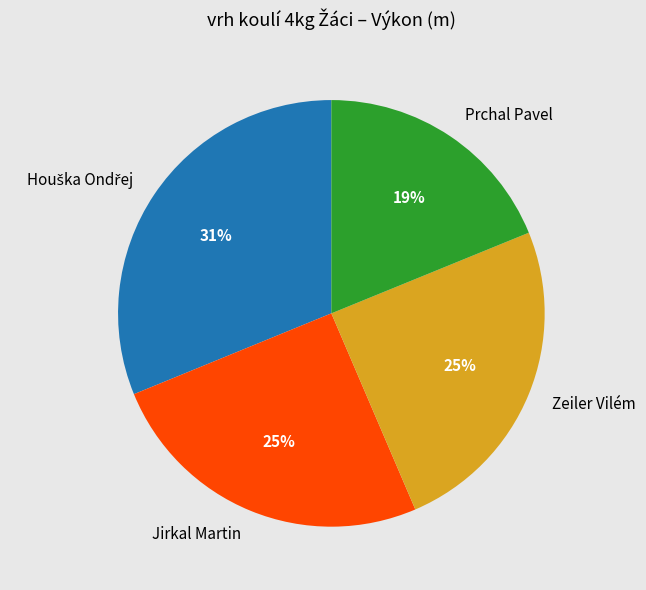

Does Zeiler Vilém represent more than half of the total?

No